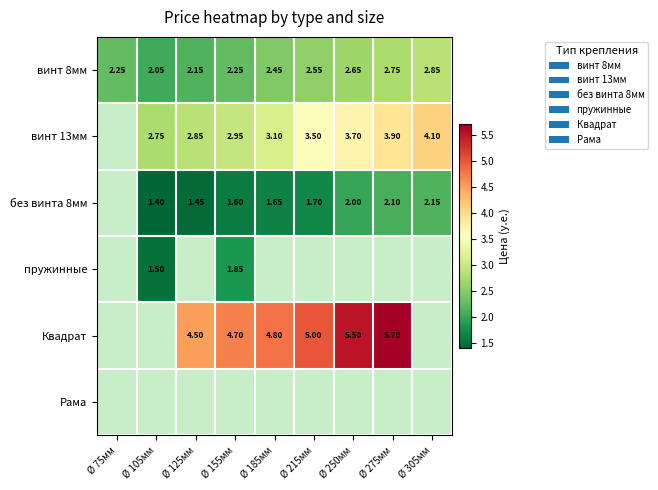

Which has a higher value, Ø 105мм or Ø 250мм?

Ø 250мм